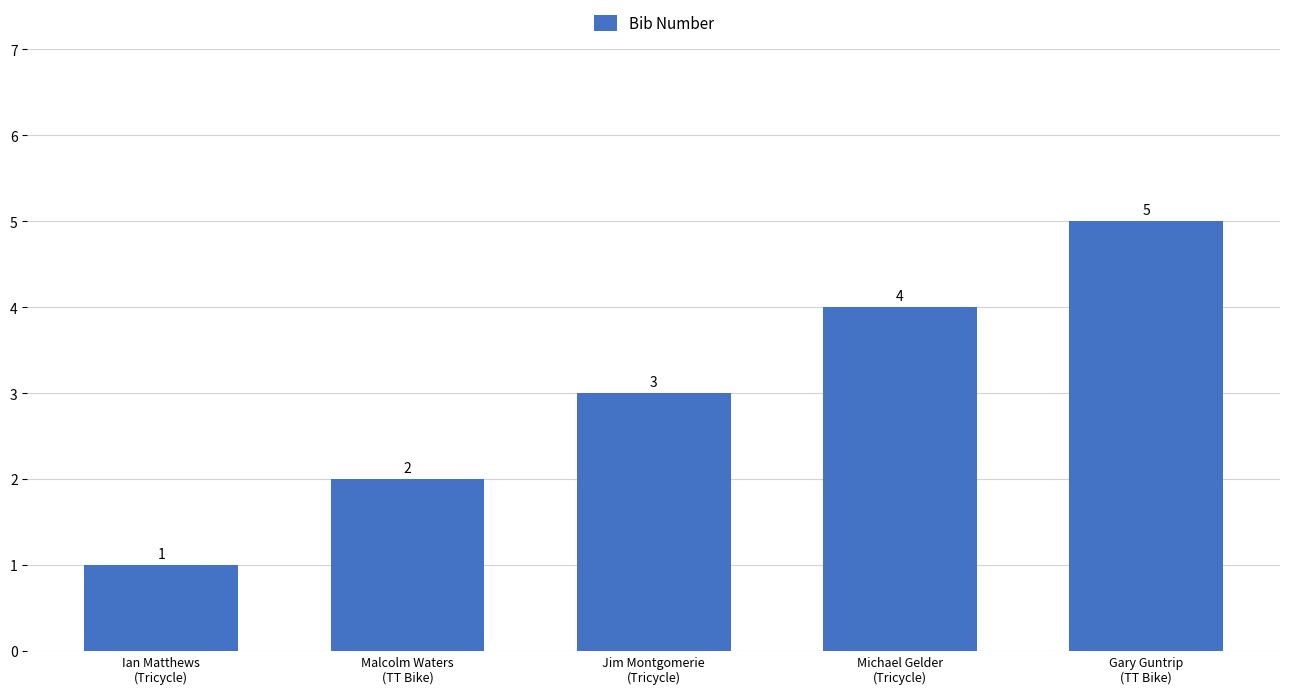

Which label corresponds to the smallest value in the chart?

Ian Matthews
(Tricycle)